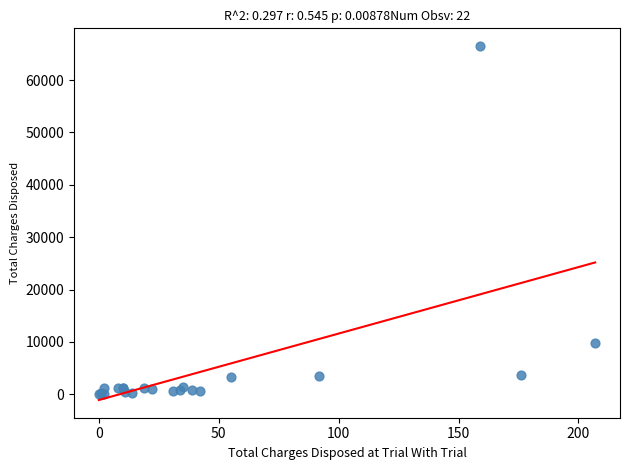

What Y value in the scatter plot is closest to 33256?

9765